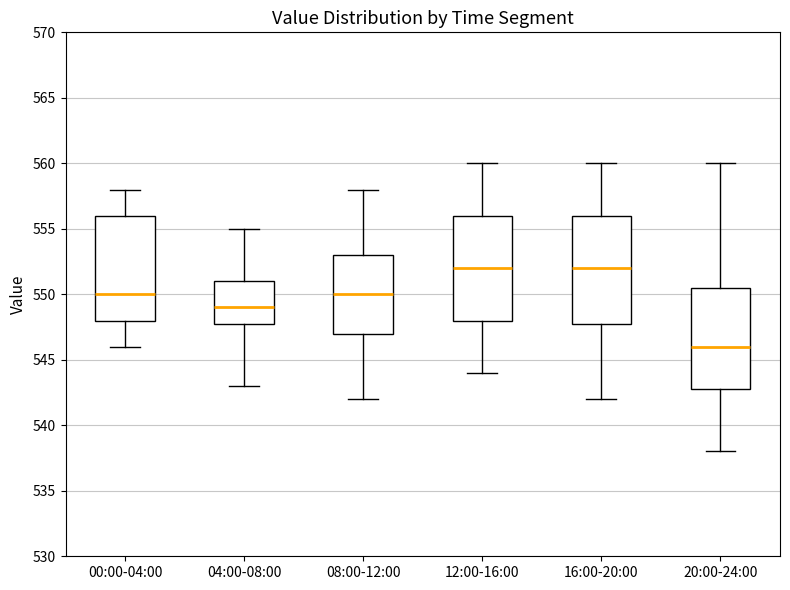

Reading left to right, read every box against the y-axis: the position of its median line, the range the box covers, and the ends of its whiskers. The values are not printed on the chart, so give them approximately, as read against the axis.

00:00-04:00: median 550.0, box 548.0 to 556.0, whiskers 546.0 to 558.0
04:00-08:00: median 549.0, box 548.0 to 551.0, whiskers 543.0 to 555.0
08:00-12:00: median 550.0, box 547.0 to 553.0, whiskers 542.0 to 558.0
12:00-16:00: median 552.0, box 548.0 to 556.0, whiskers 544.0 to 560.0
16:00-20:00: median 552.0, box 548.0 to 556.0, whiskers 542.0 to 560.0
20:00-24:00: median 546.0, box 543.0 to 550.5, whiskers 538.0 to 560.0